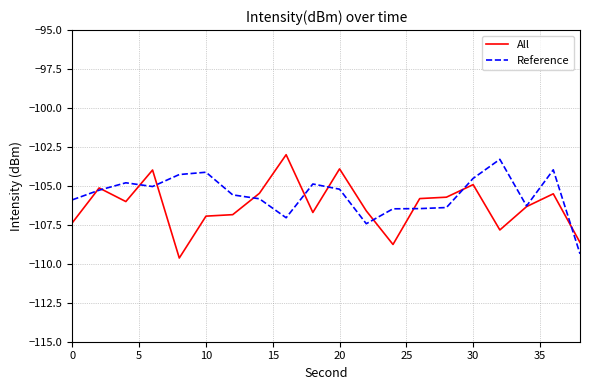

List the series in order of their overall mean, highest first.

Reference, All